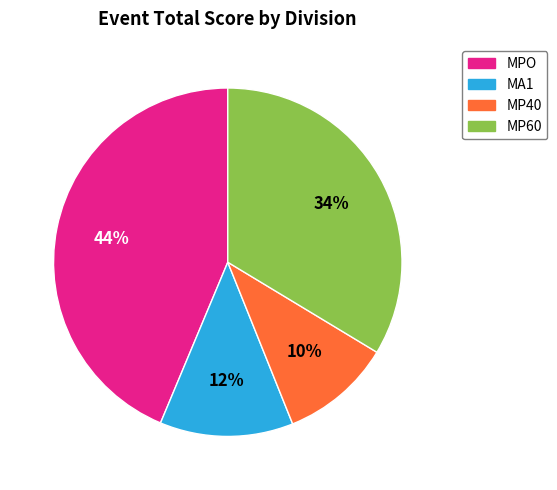

Is there any slice that represents more than half of the pie?

No